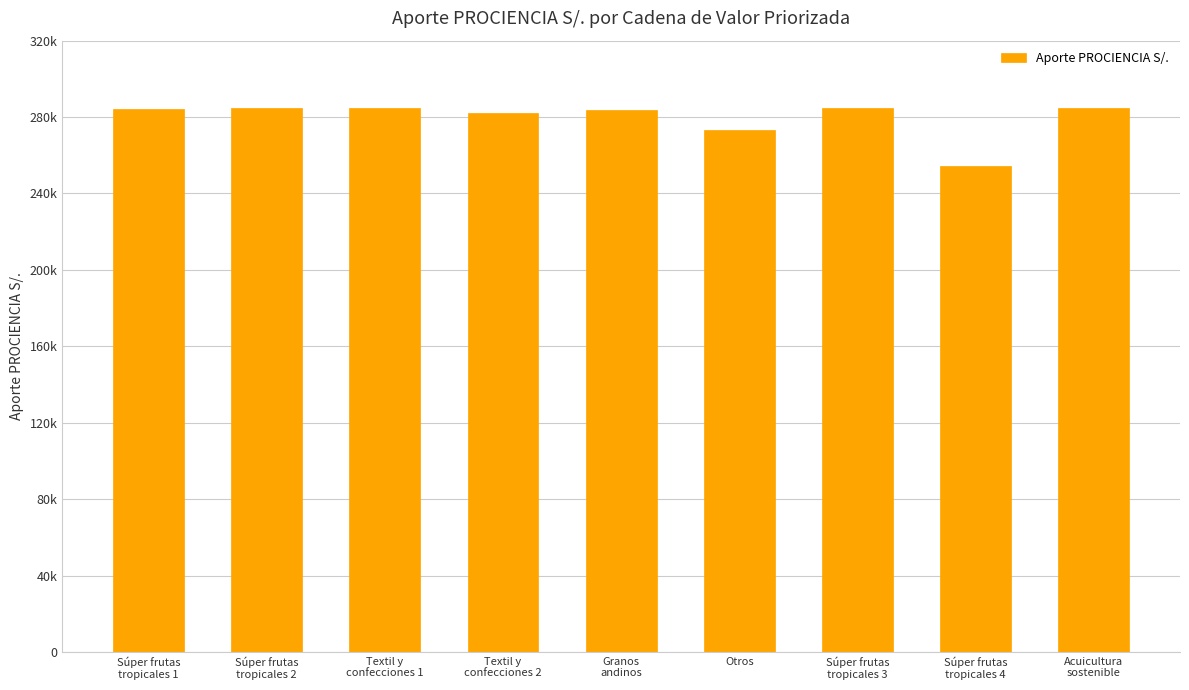

Which has a higher value, Textil y
confecciones 1 or Súper frutas
tropicales 2?

Textil y
confecciones 1